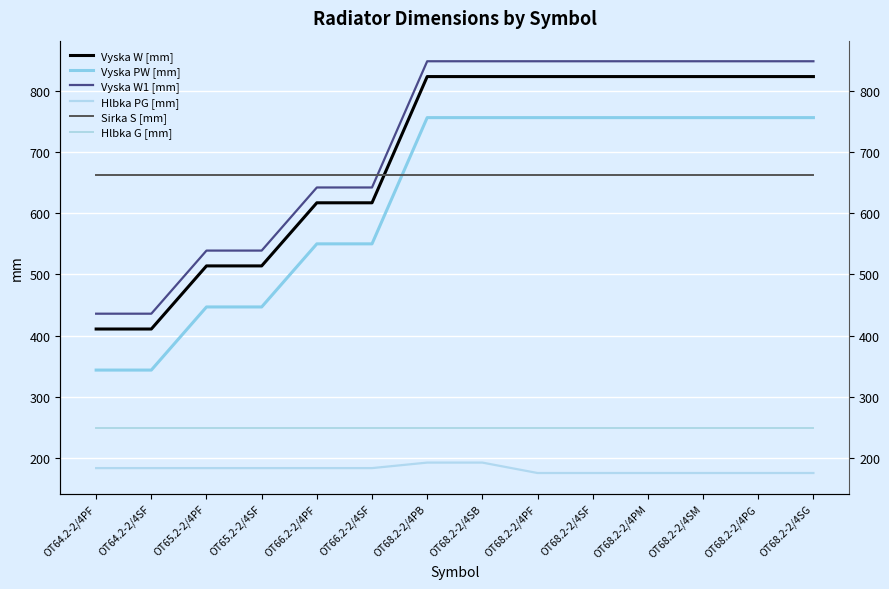

The value of Sirka S [mm] at OT68.2-2/4PM is 662. True or false?

True